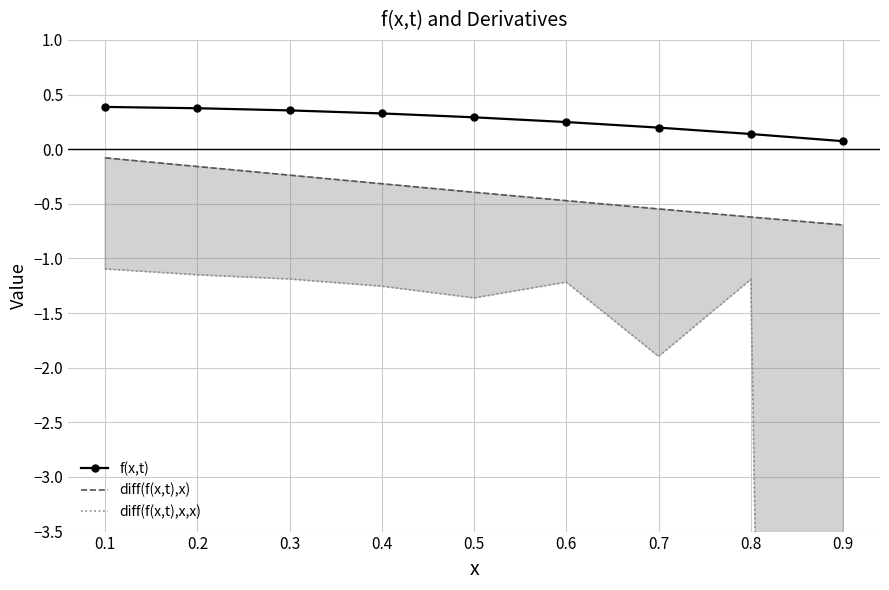

Which series has the widest spread of values?

diff(f(x,t),x,x)